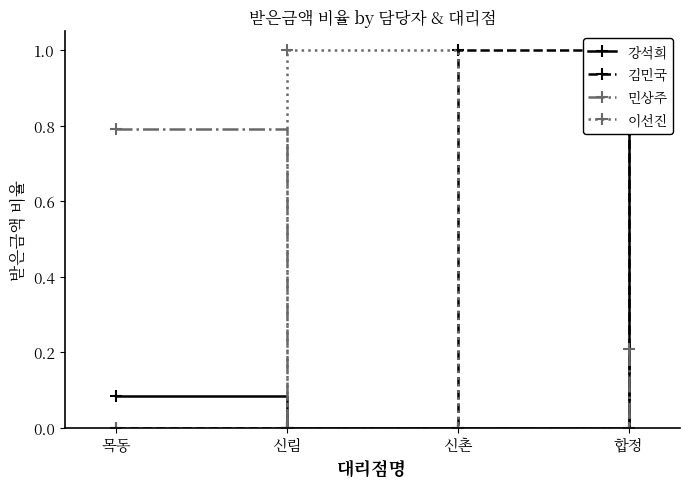

Which series has the largest range (max minus min)?

김민국